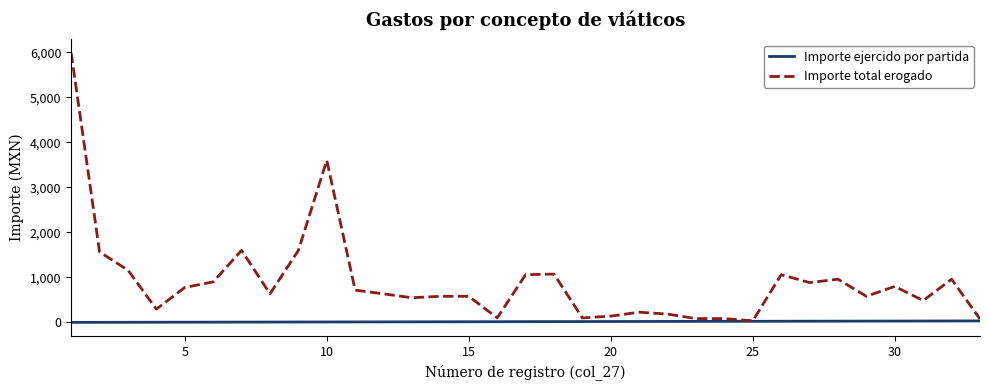

Which series has the largest total across all categories?

Importe total erogado